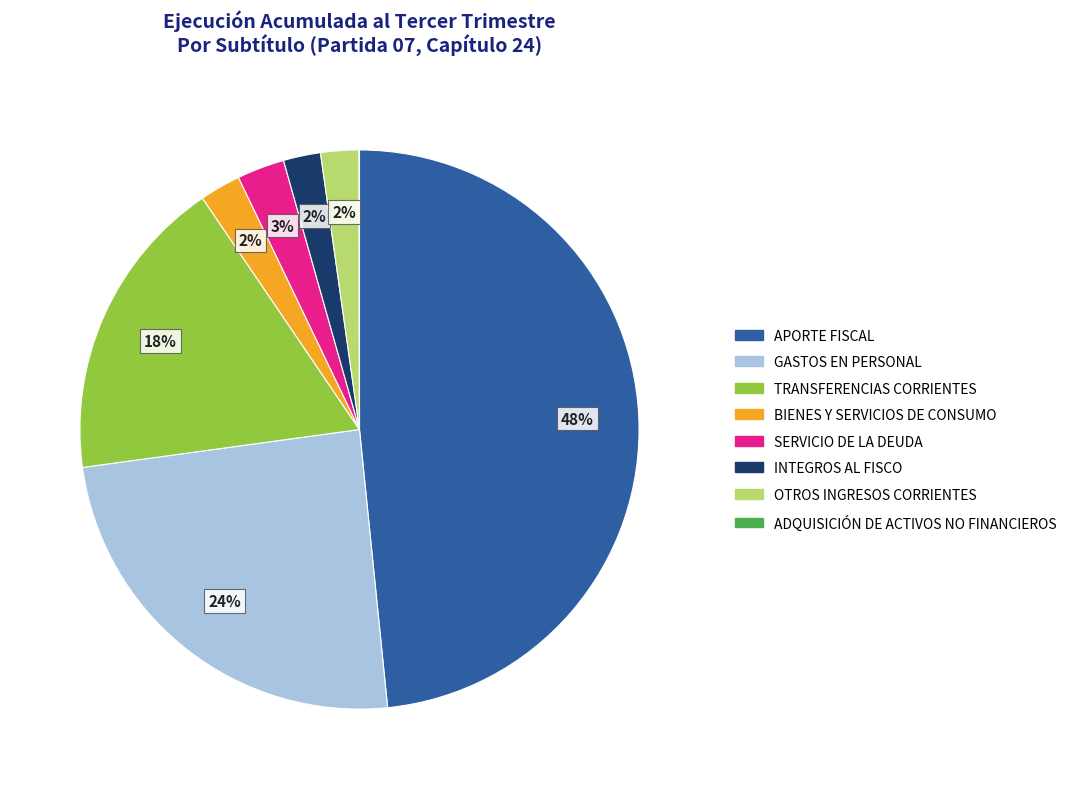

To the nearest percent, what percentage of the pie is INTEGROS AL FISCO?

2%